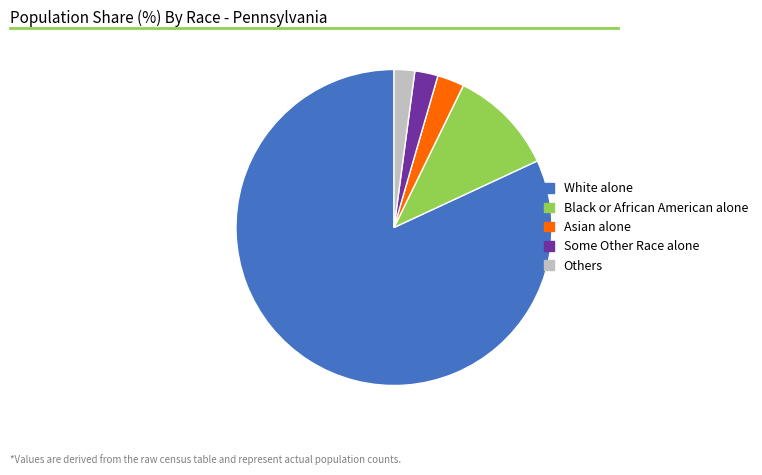

The Others slice represents 16% of the pie. True or false?

False